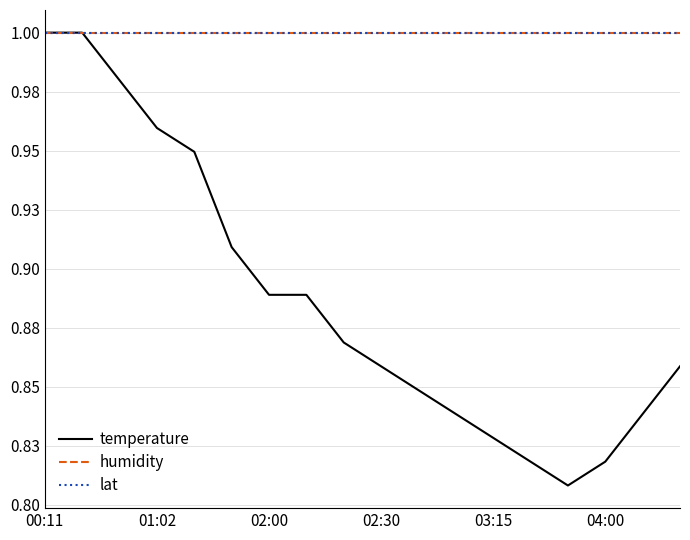

Does the chart display data point markers on the line(s)?

No